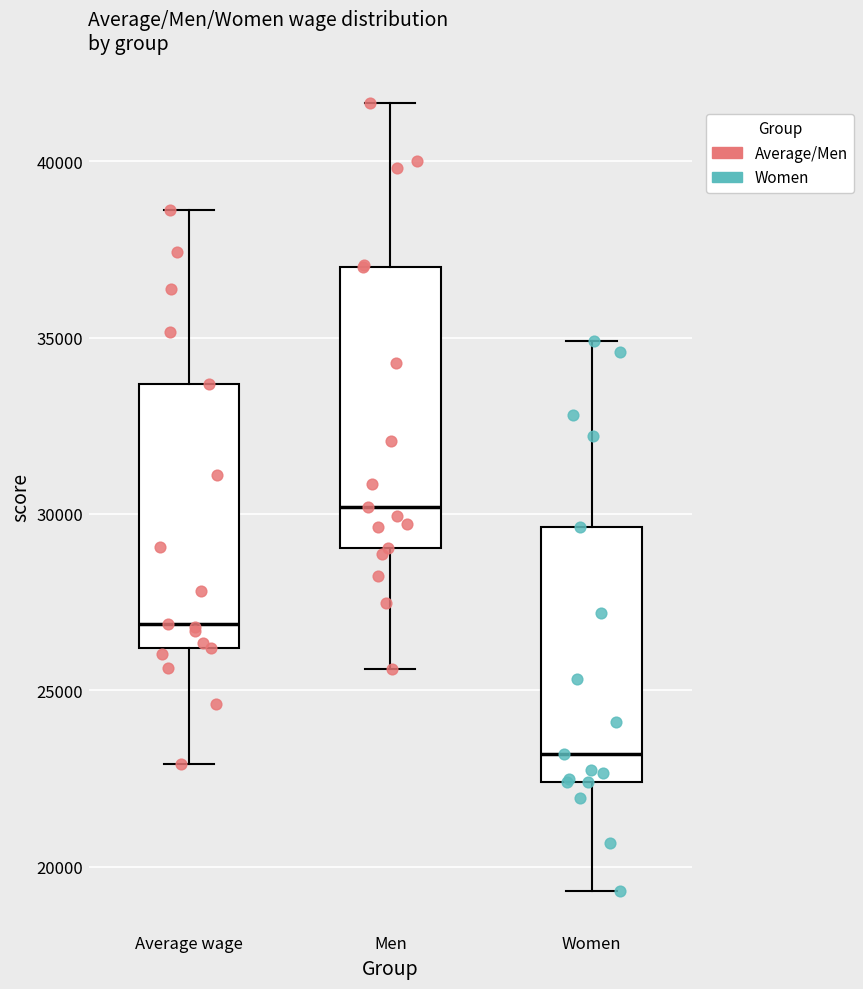

Comparing the boxes themselves (not the whiskers), which one is the tallest?

Men